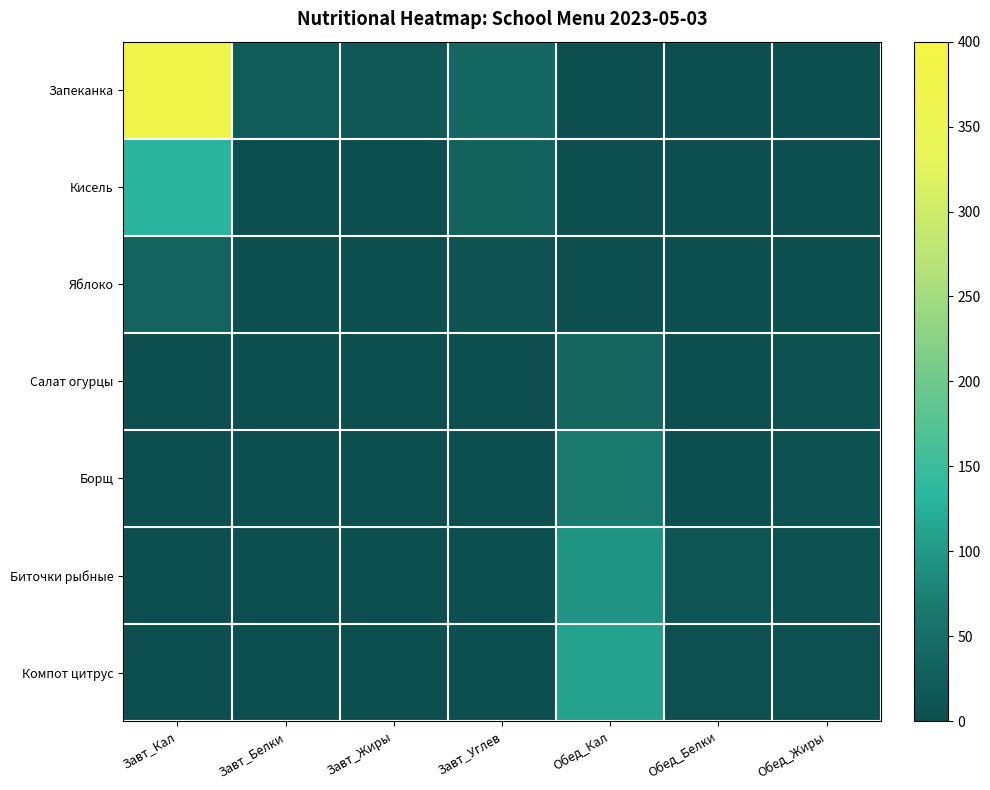

Which series has the widest spread of values?

Запеканка